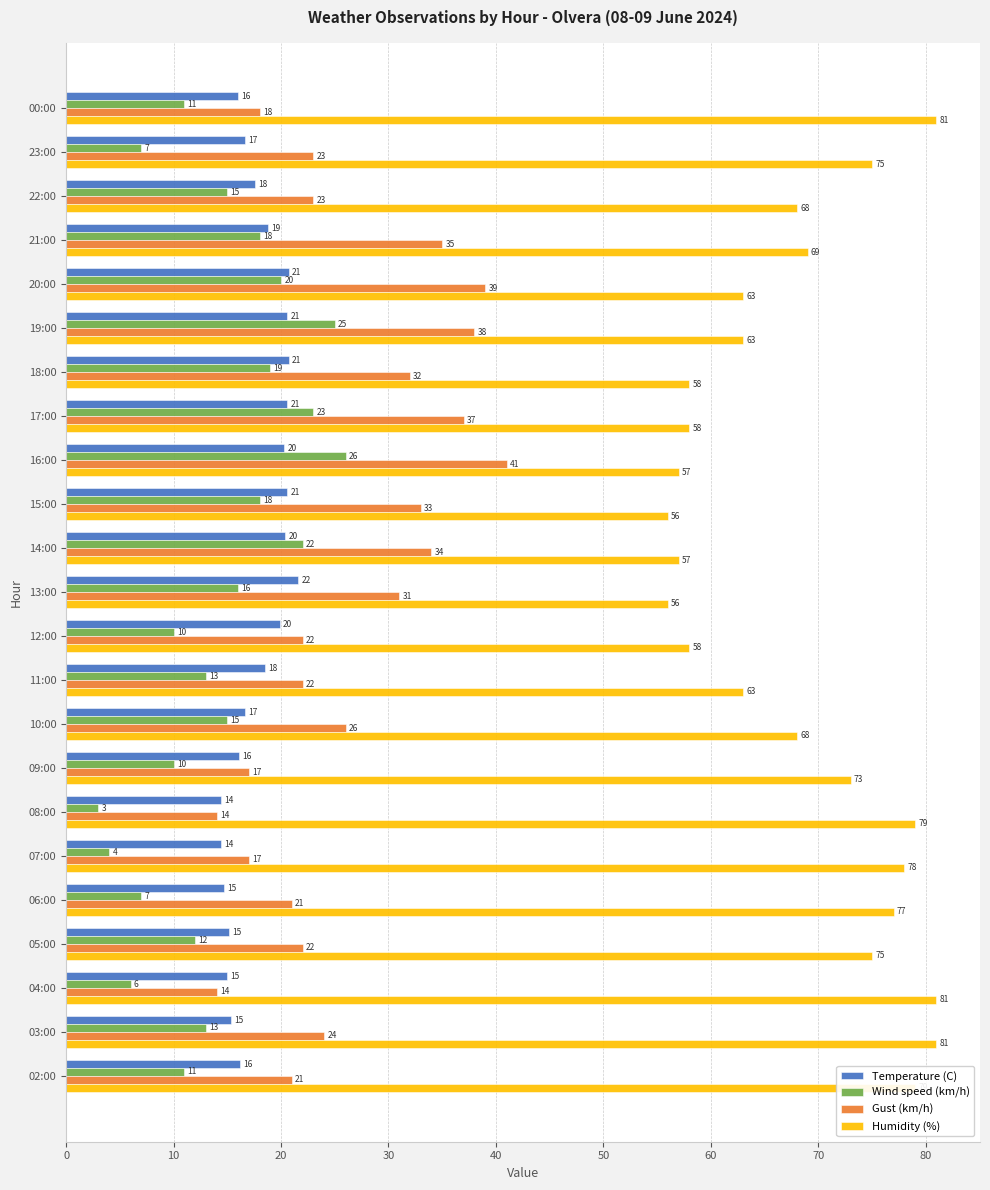

Which series has the widest spread of values?

Gust (km/h)